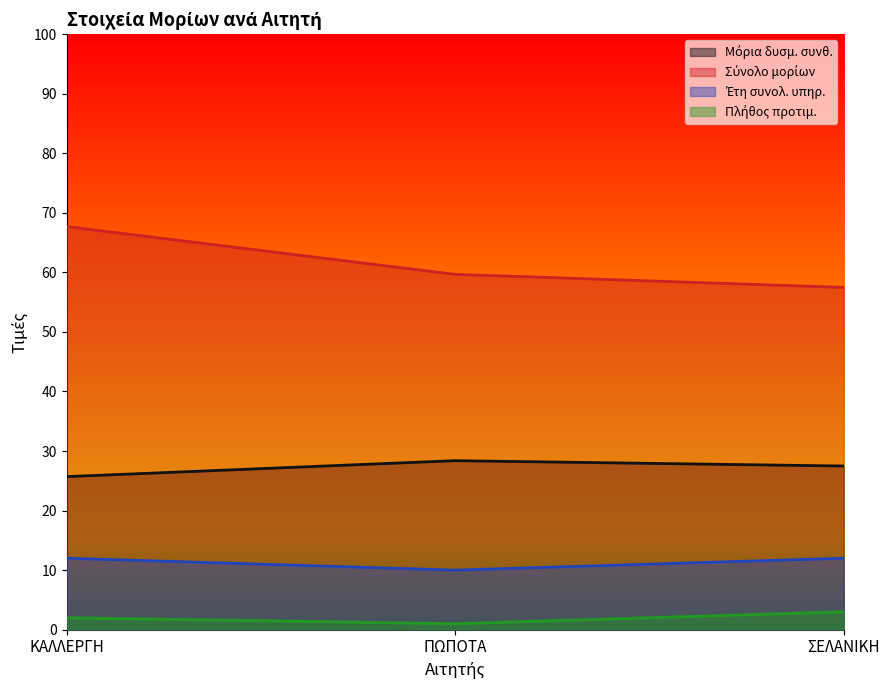

What is the label of the 3rd point from the right?

ΚΑΛΛΕΡΓΗ